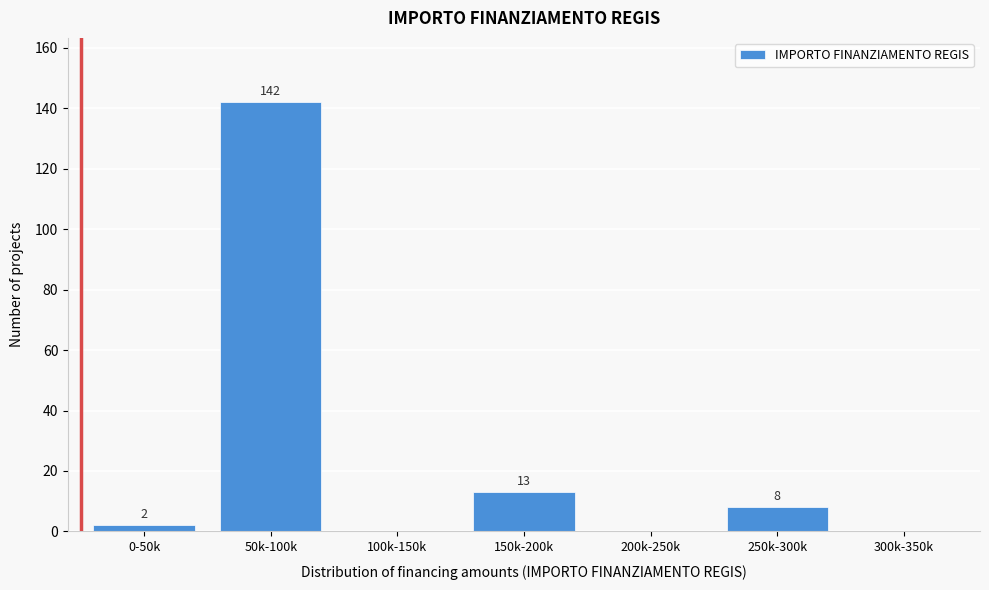

Reading left to right, list all the values displayed in this chart.

0-50k=2	50k-100k=142	100k-150k=0	150k-200k=13	200k-250k=0	250k-300k=8	300k-350k=0